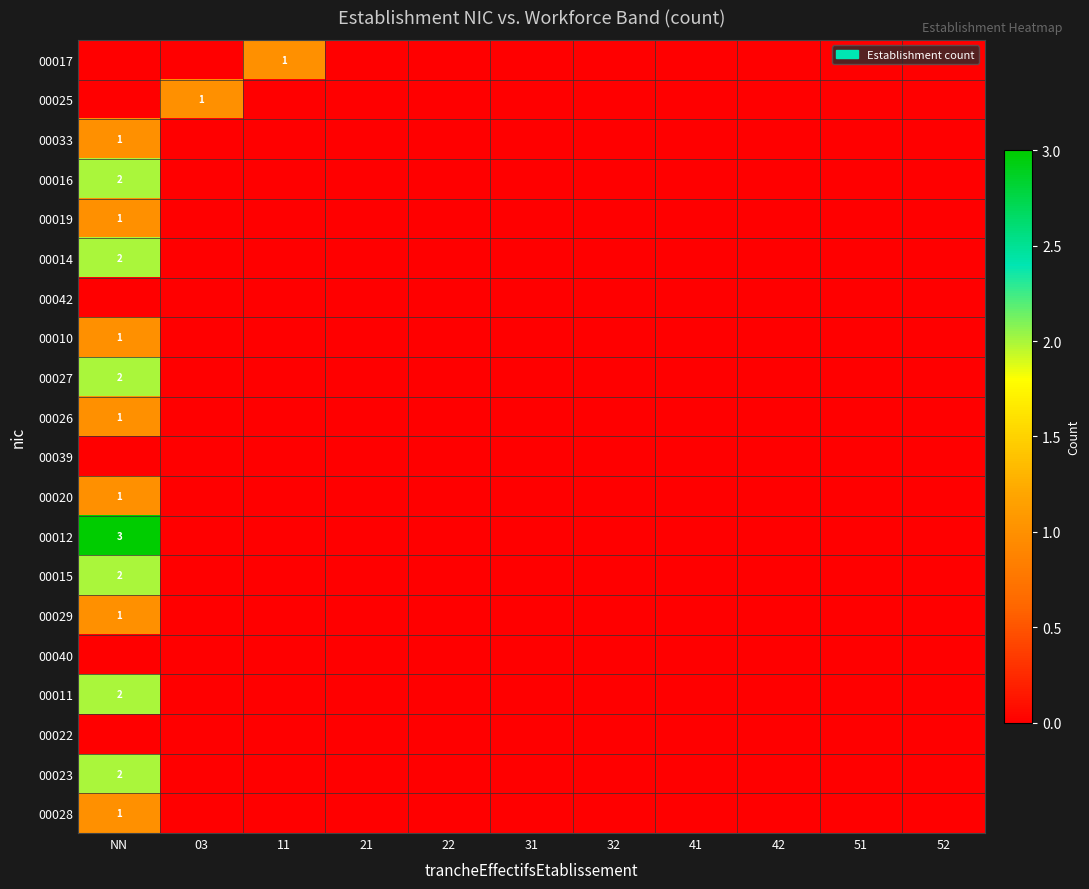

Count the number of categories in the chart.

11